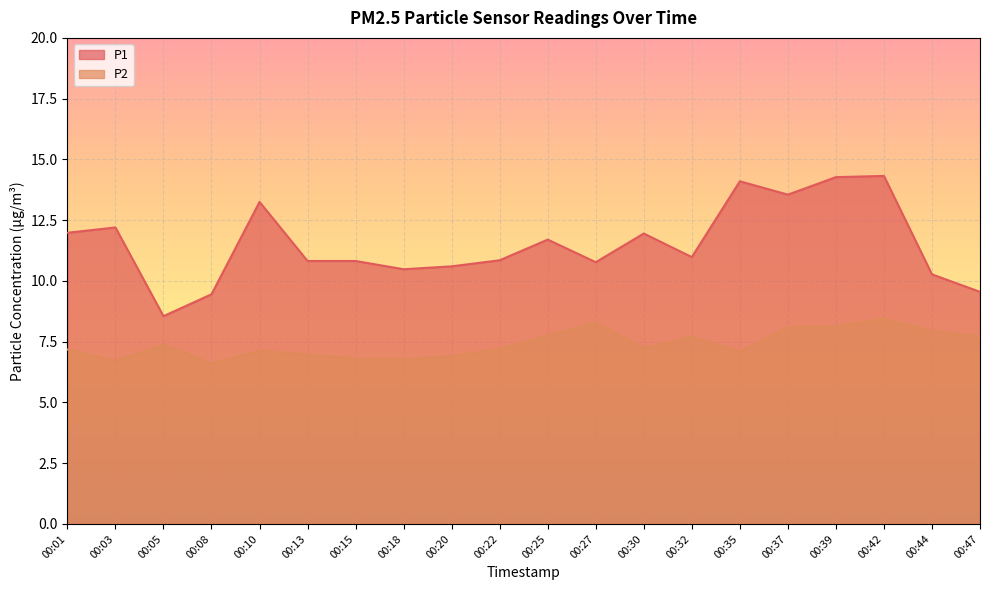

At which category is the sum across all series the highest?

00:42